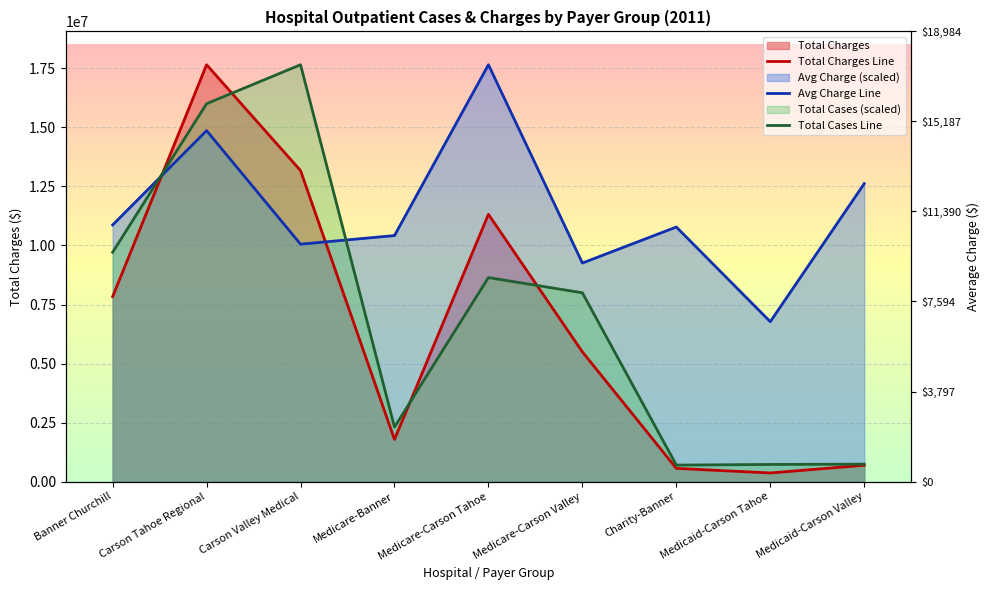

Reading right to left, what are all the values shown in this chart?

Total Charges Line: 691044.0	364046.0	558189.0	5492469.0	11320035.0	1784266.0	13172457.0	17656419.0	7834424.0
Avg Charge Line: 12620715.1	6771785.0	10782478.5	9256825.7	17656419.0	10420102.7	10055828.4	14866308.0	10869496.5
Total Cases Line: 737920.2	724503.5	697670.1	7996372.1	8640375.3	2307677.9	17656419.0	16006161.0	9713713.8